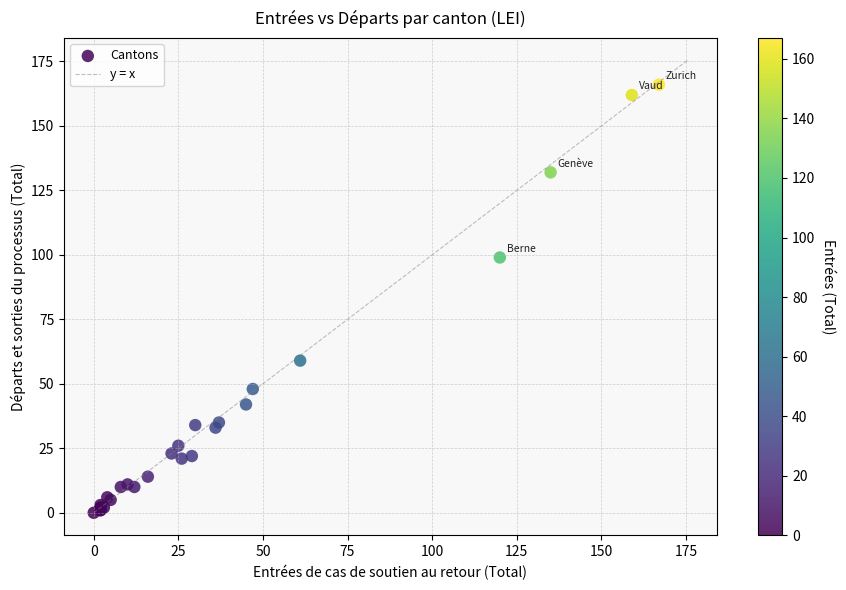

What Y value in the scatter plot is closest to 83?

99